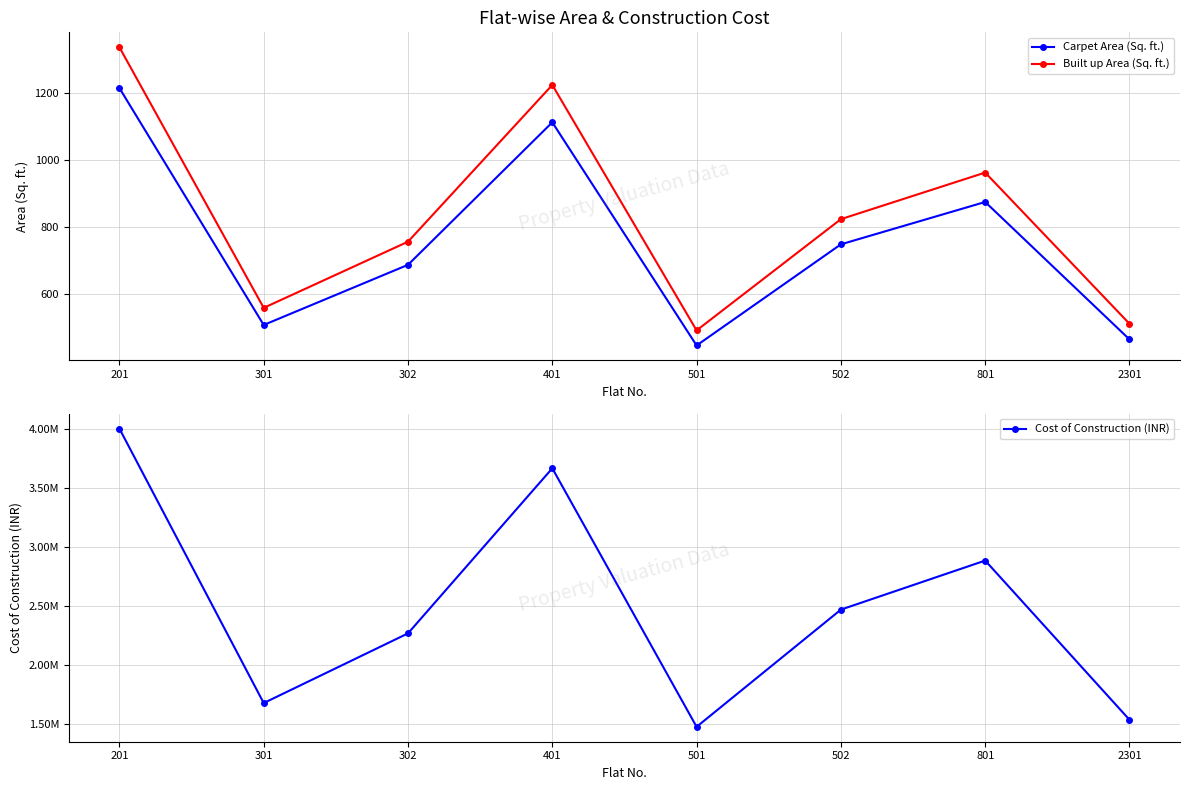

How many interior local peaks does the Cost of Construction (INR) series have?

2